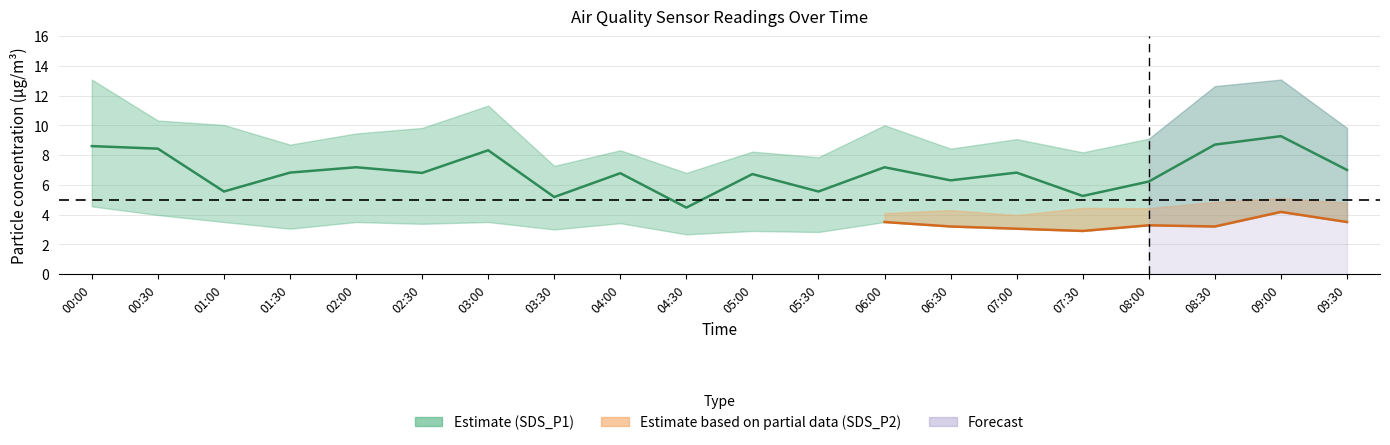

Which series changed the most between 03:00 and 09:30?

SDS_P1_upper